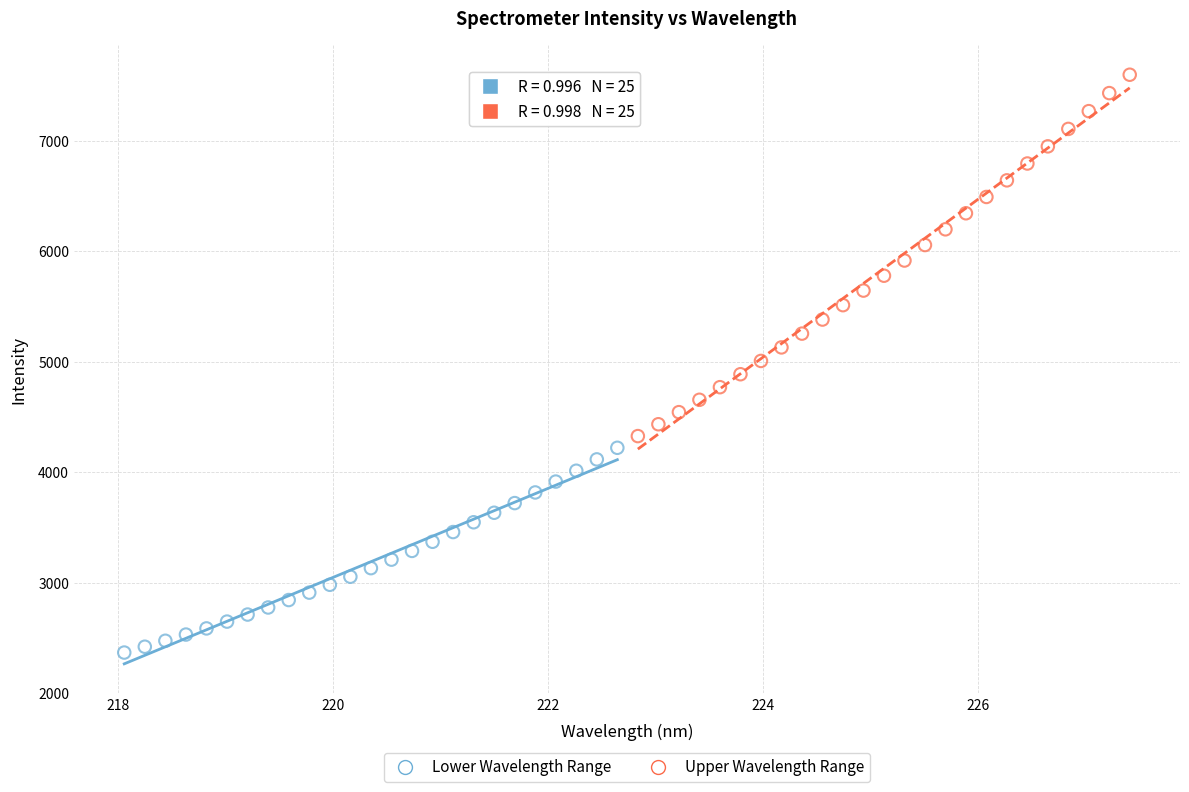

Which series has the largest Y range (max minus min)?

Upper Wavelength Range